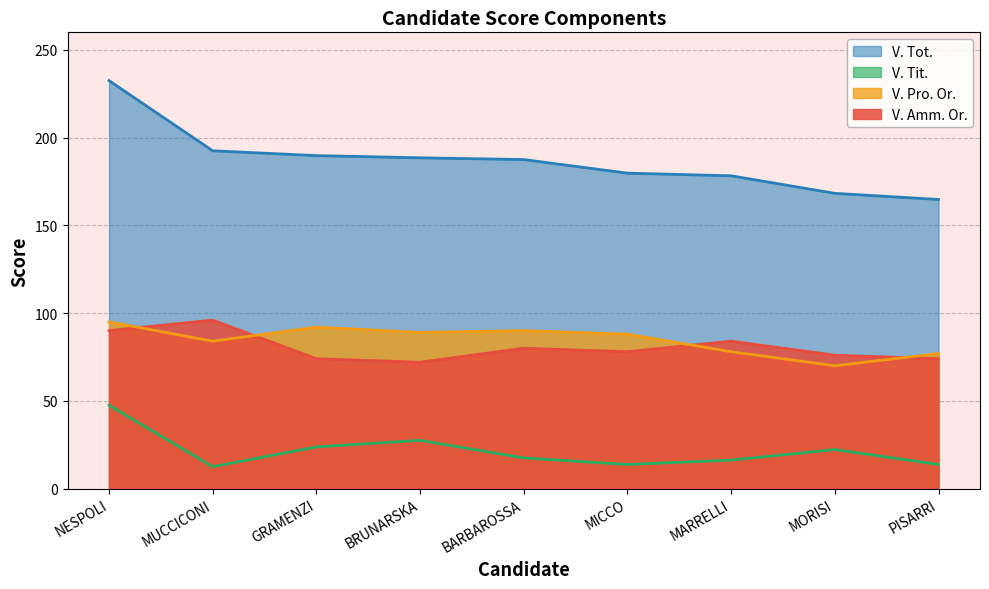

How many lines are shown in the chart?

4